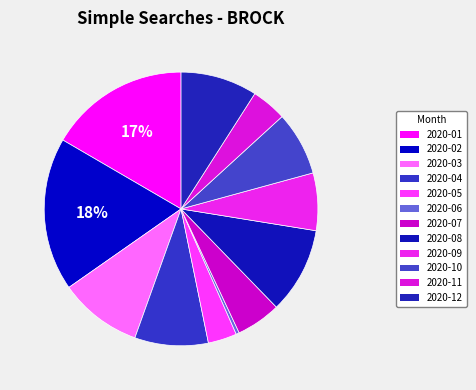

Which category has the smallest portion of the pie?

2020-06